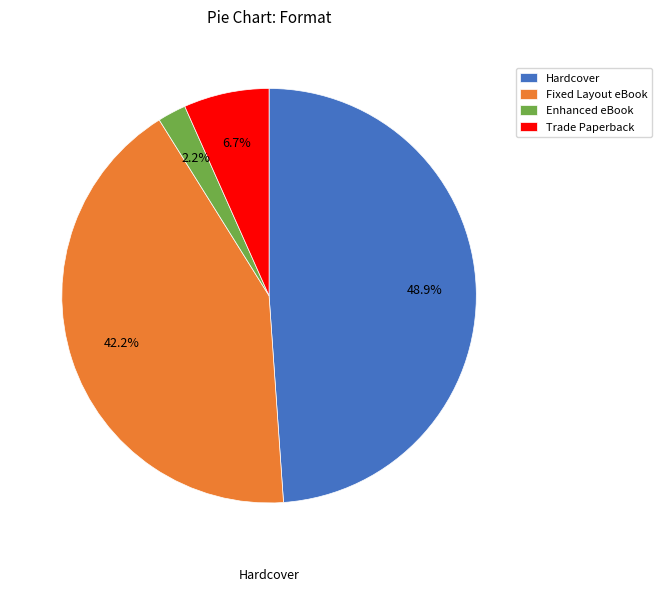

Combined, do Fixed Layout eBook and Trade Paperback account for over 50%?

No